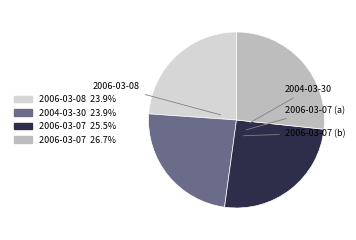

Is there any slice that represents more than half of the pie?

No